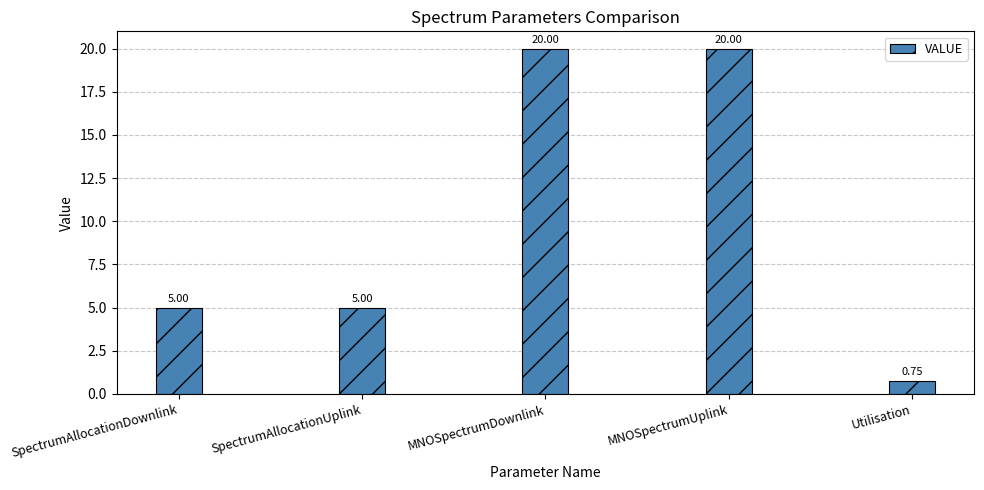

What is the sum of all values?

50.8